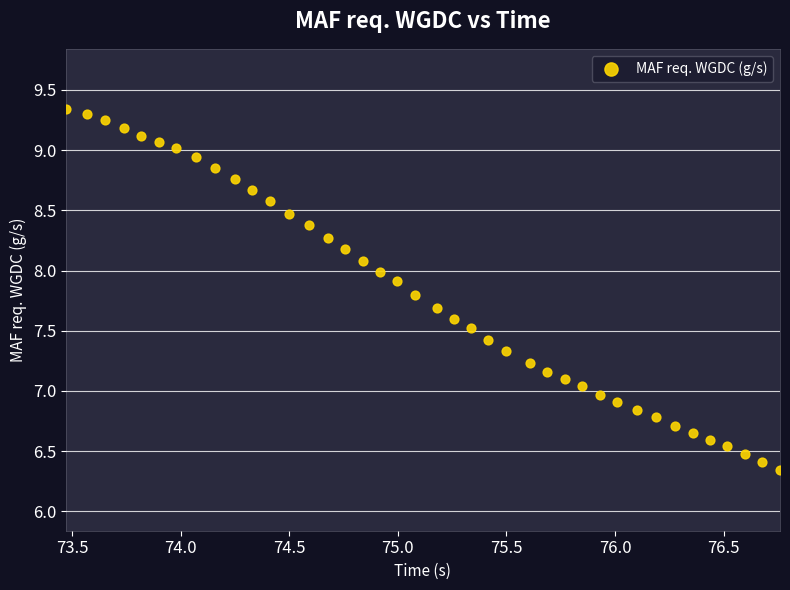

What is the range of Y values (max minus min)?

3.0